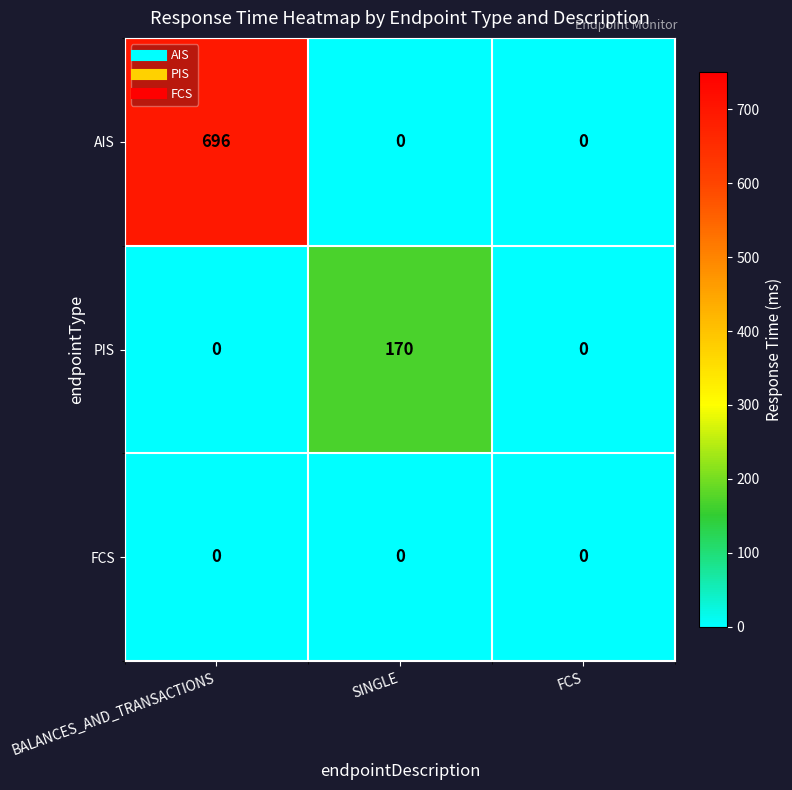

Count the number of data series in this chart.

3